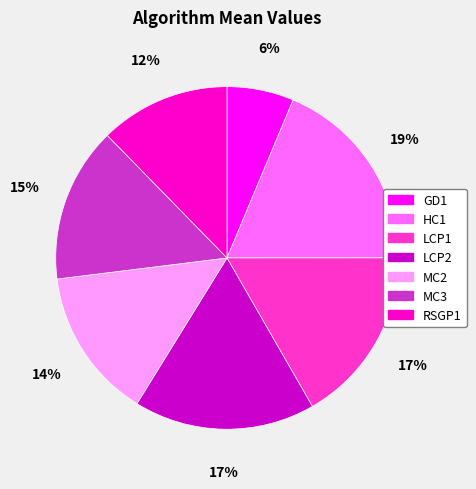

True or false: RSGP1 accounts for 6% of the total.

False